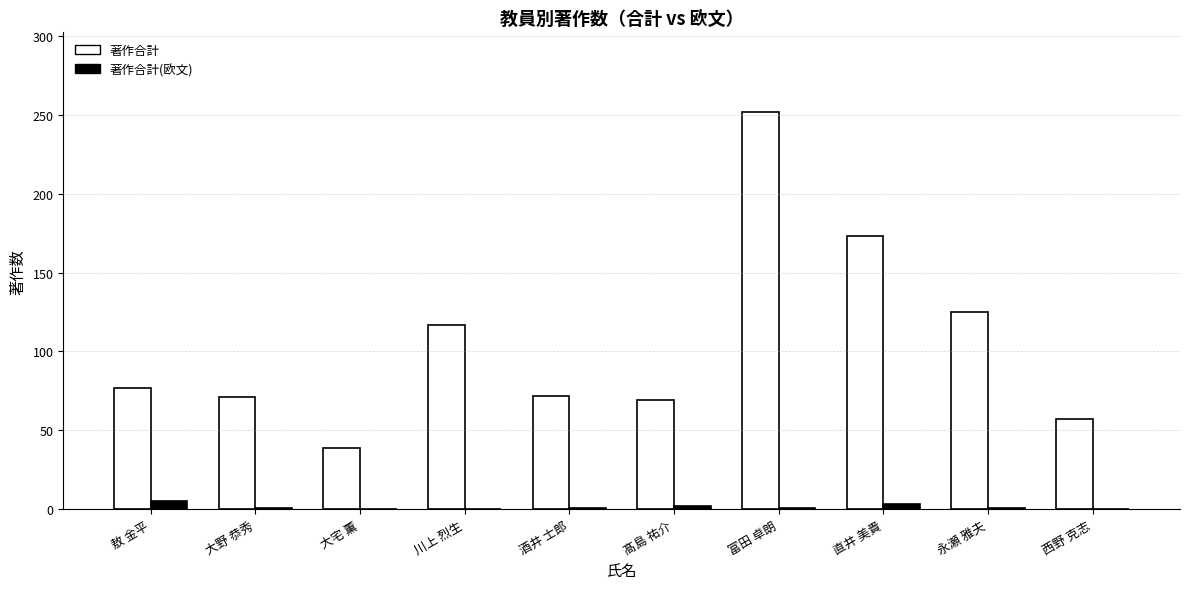

The value of 著作合計 at 大宅 薫 is 39. True or false?

True